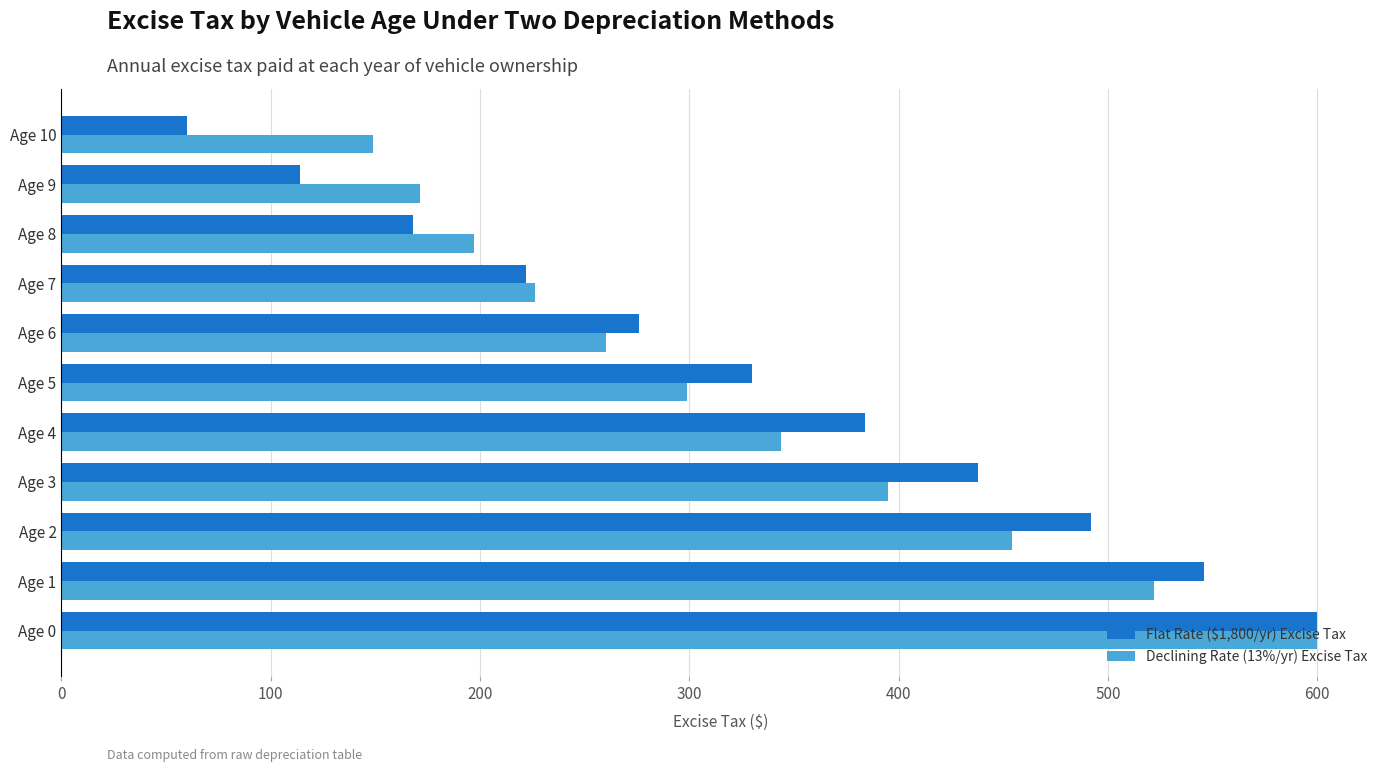

What is the difference between the second highest and second lowest values in the Flat Rate ($1,800/yr) Excise Tax series?

432.0